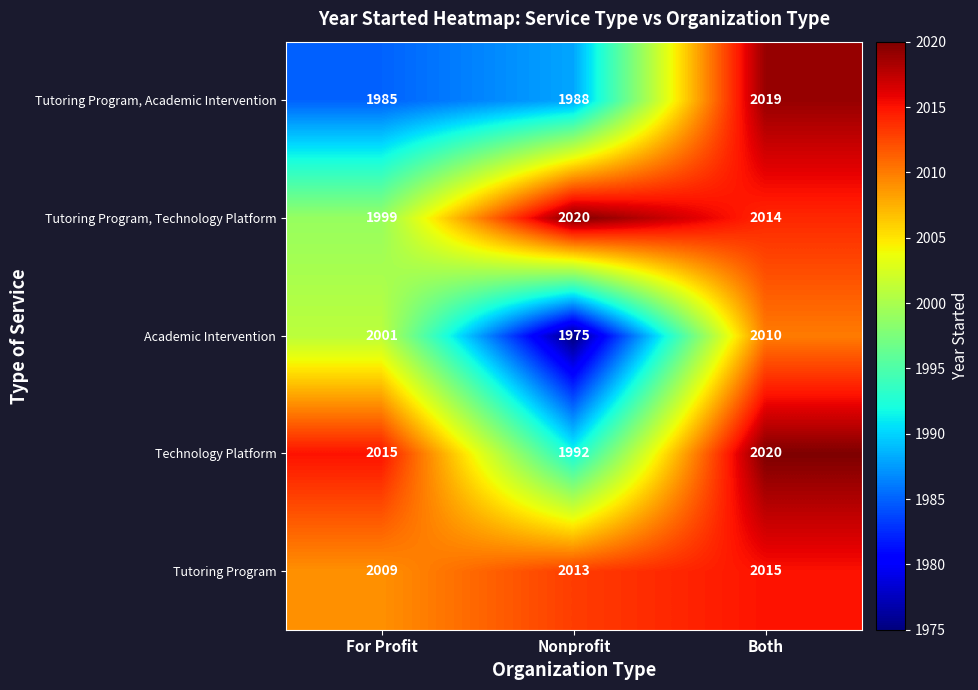

What is the maximum value shown in the chart?

2020